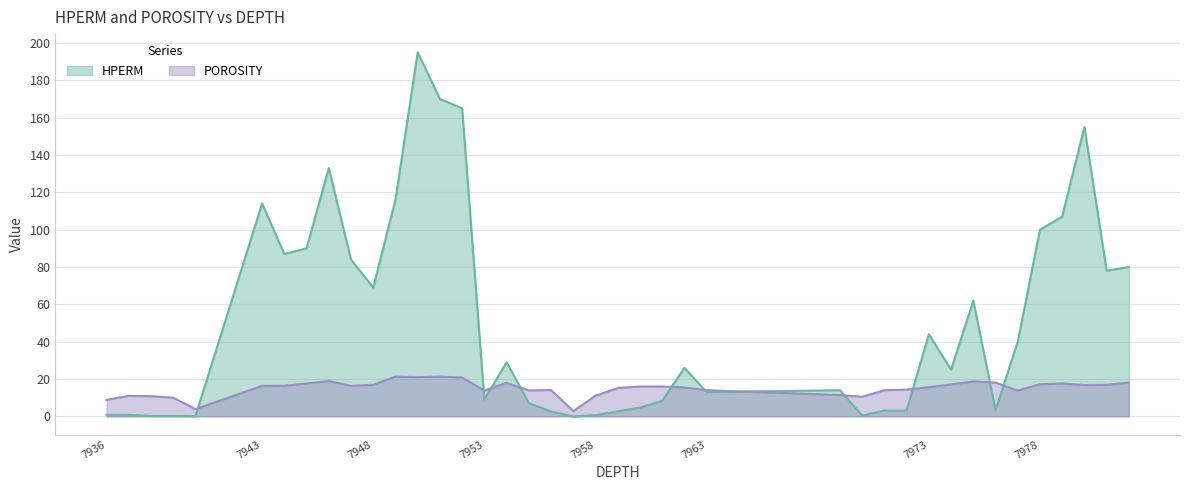

True or false: POROSITY and HPERM intersect in this chart.

True